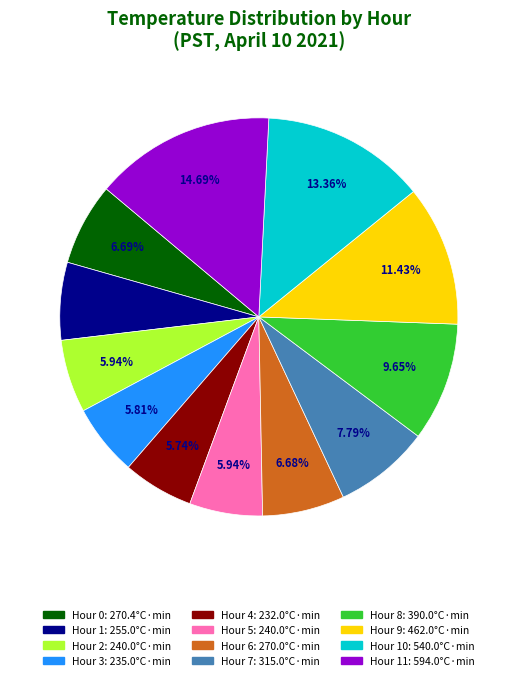

Is there any slice that represents more than half of the pie?

No